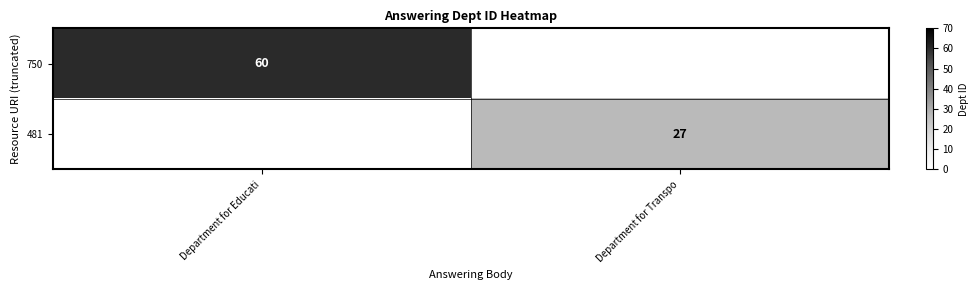

The 750 series shows 29 at Department for Educati. True or false?

False